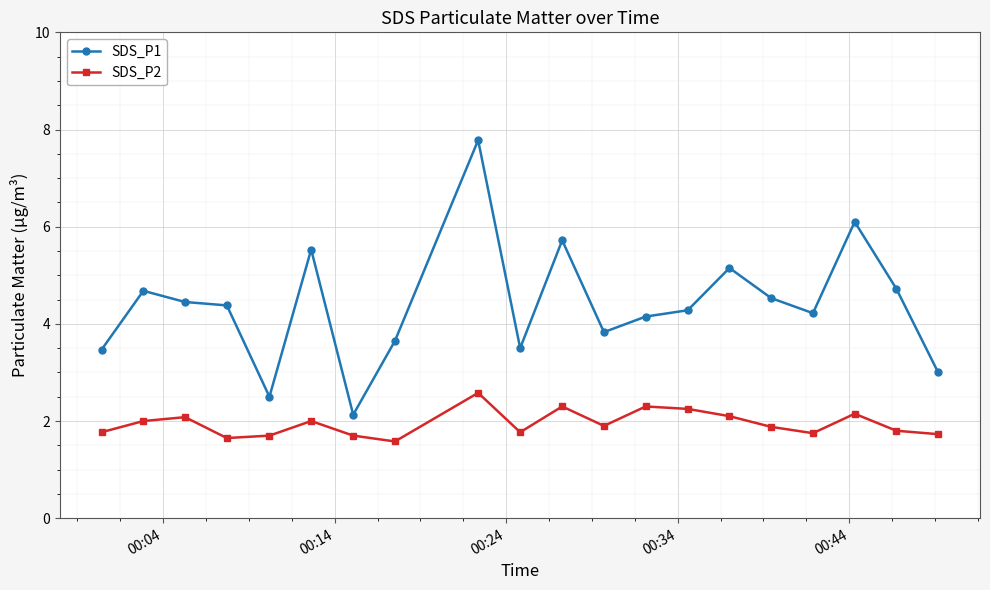

What is the average value of the SDS_P2 series?

1.9